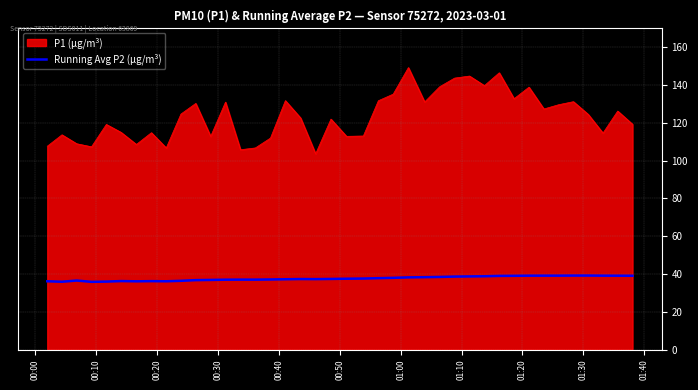

What is the maximum value shown in the chart?

149.3